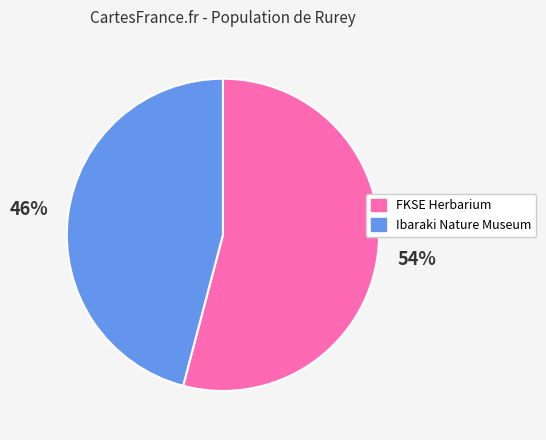

What percentage is the Ibaraki Nature Museum slice, to the nearest percent?

46%